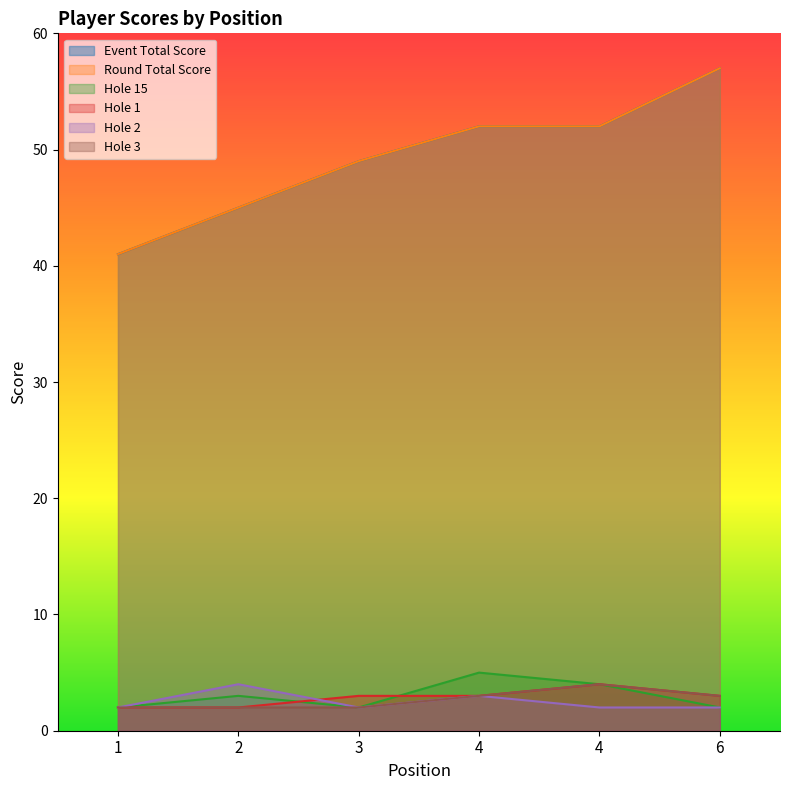

Which series has the widest spread of values?

event_total_score